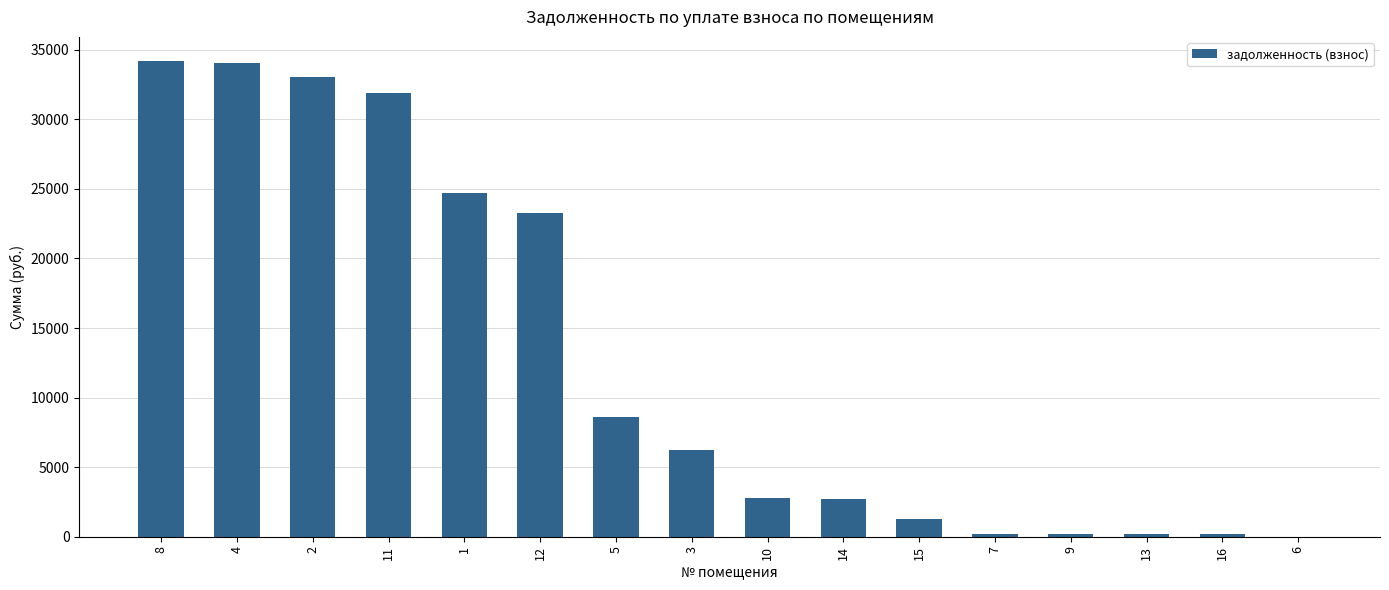

How many categories are shown in the chart?

16